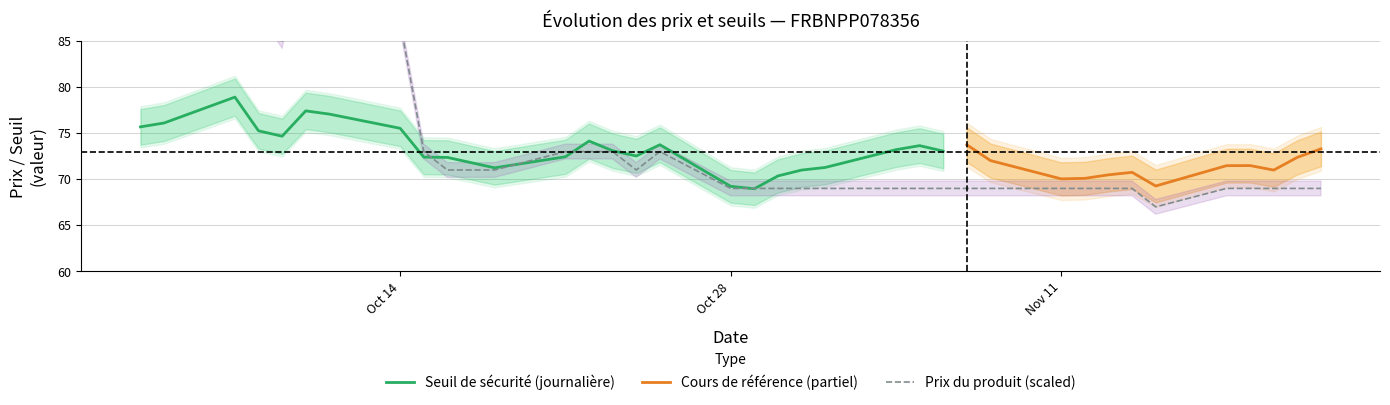

What is the maximum value for Seuil de sécurité (journalière)?

78.9